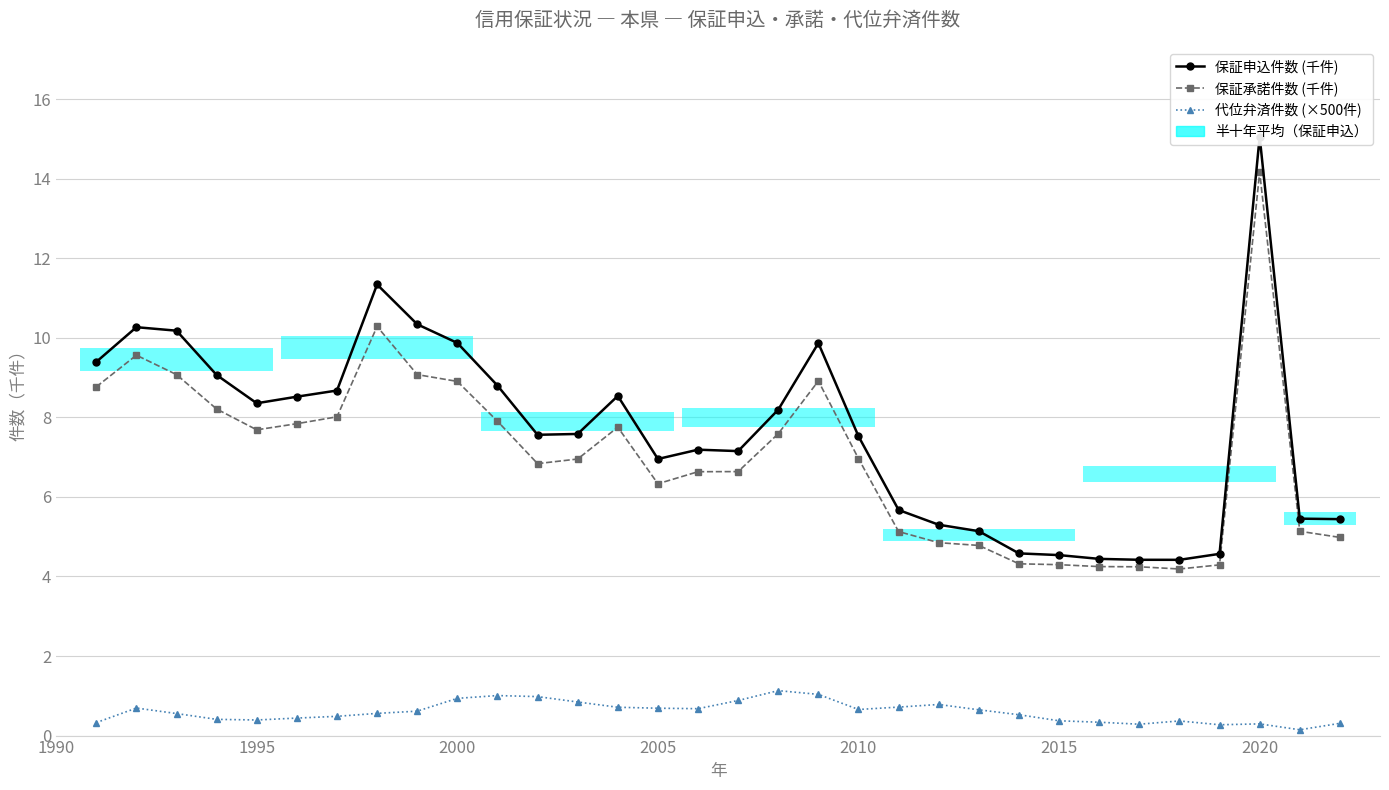

Reading right to left, what are all the values shown in this chart?

保証申込件数 (千件): 5.4	5.5	15.1	4.6	4.4	4.4	4.4	4.5	4.6	5.1	5.3	5.7	7.5	9.9	8.2	7.2	7.2	7.0	8.5	7.6	7.6	8.8	9.9	10.3	11.3	8.7	8.5	8.4	9.1	10.2	10.3	9.4
保証承諾件数 (千件): 5.0	5.1	14.2	4.3	4.2	4.2	4.2	4.3	4.3	4.8	4.8	5.1	7.0	8.9	7.6	6.6	6.6	6.3	7.8	7.0	6.8	7.9	8.9	9.1	10.3	8.0	7.8	7.7	8.2	9.1	9.6	8.8
代位弁済件数 (×500件): 0.3	0.1	0.3	0.3	0.4	0.3	0.3	0.4	0.5	0.6	0.8	0.7	0.7	1.0	1.1	0.9	0.7	0.7	0.7	0.8	1.0	1.0	0.9	0.6	0.6	0.5	0.4	0.4	0.4	0.6	0.7	0.3